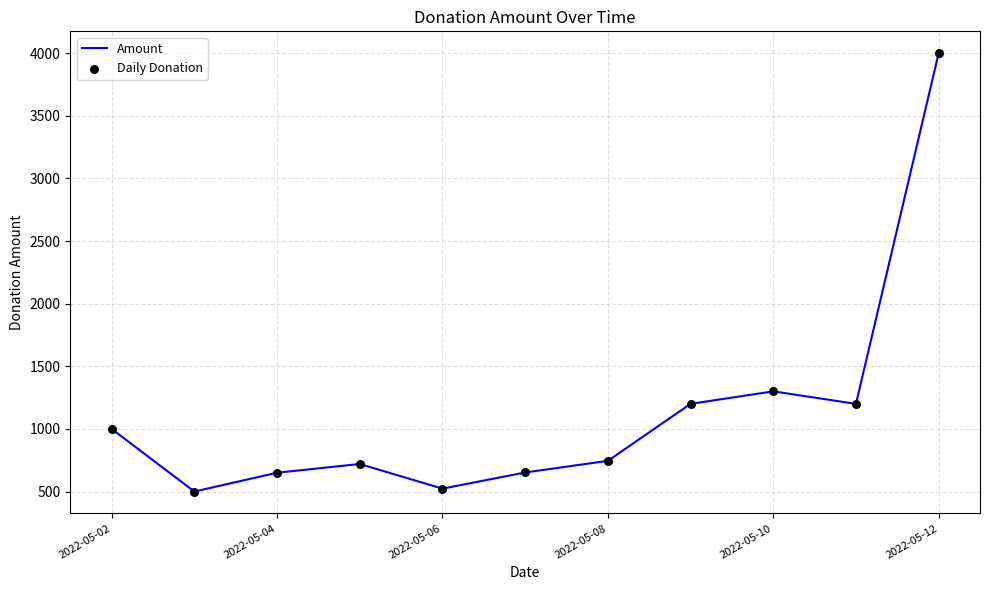

What is the difference between the maximum and minimum values?

3500